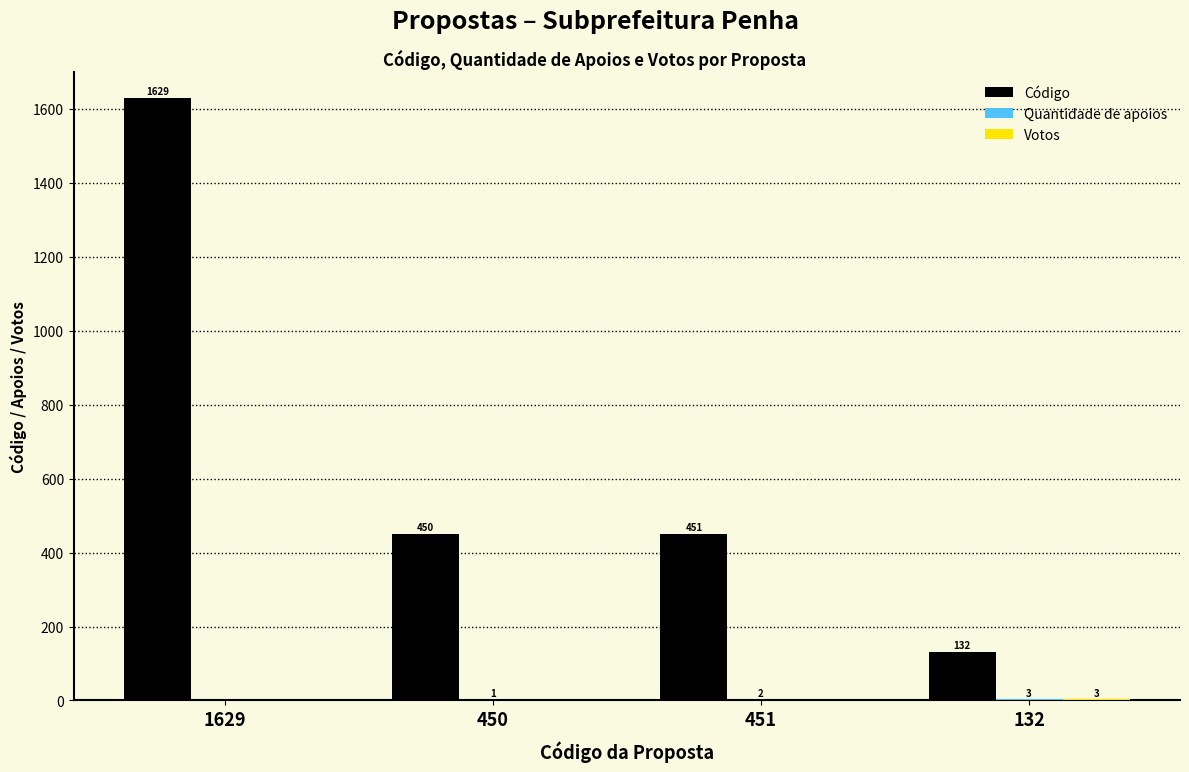

At which category is the sum across all series the highest?

1629